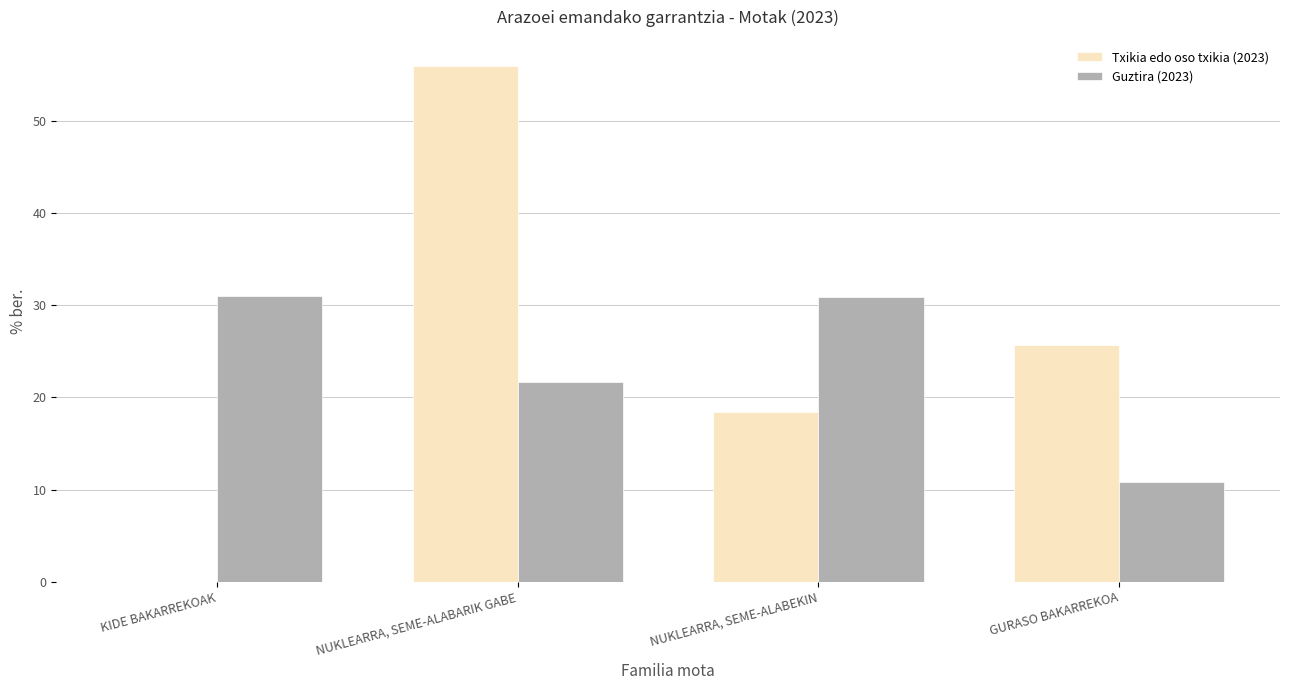

What is the sum of all Txikia edo oso txikia (2023) values?

100.0